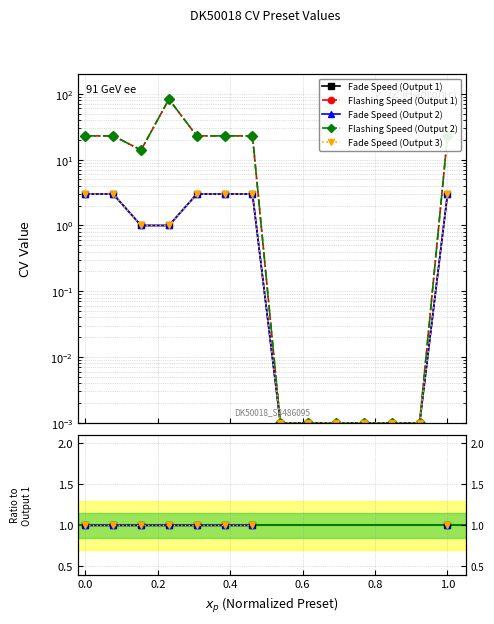

True or false: Flashing Speed (Output 2) and Flashing Speed (Output 1) intersect in this chart.

False